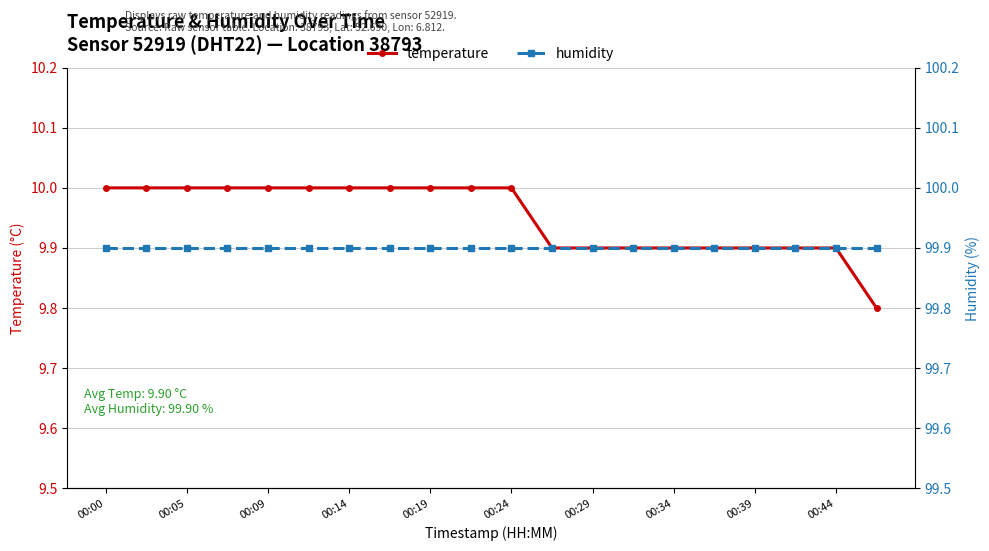

True or false: humidity and temperature cross at least once.

False